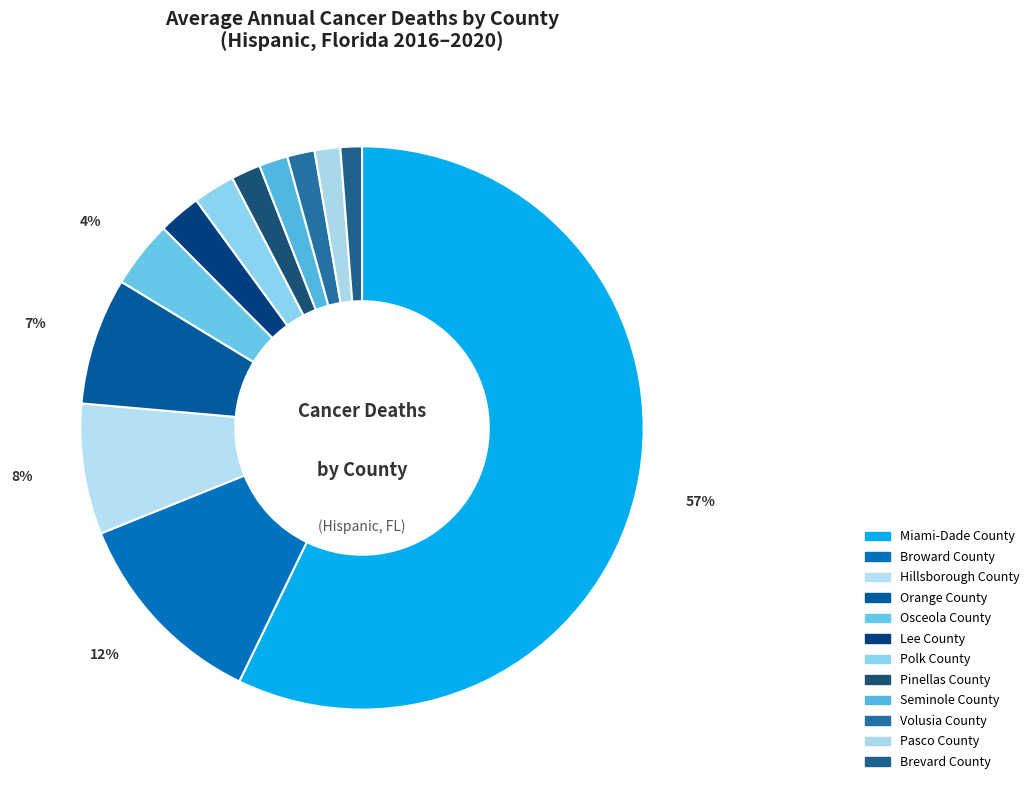

Which slice represents more than half of the pie?

Miami-Dade County